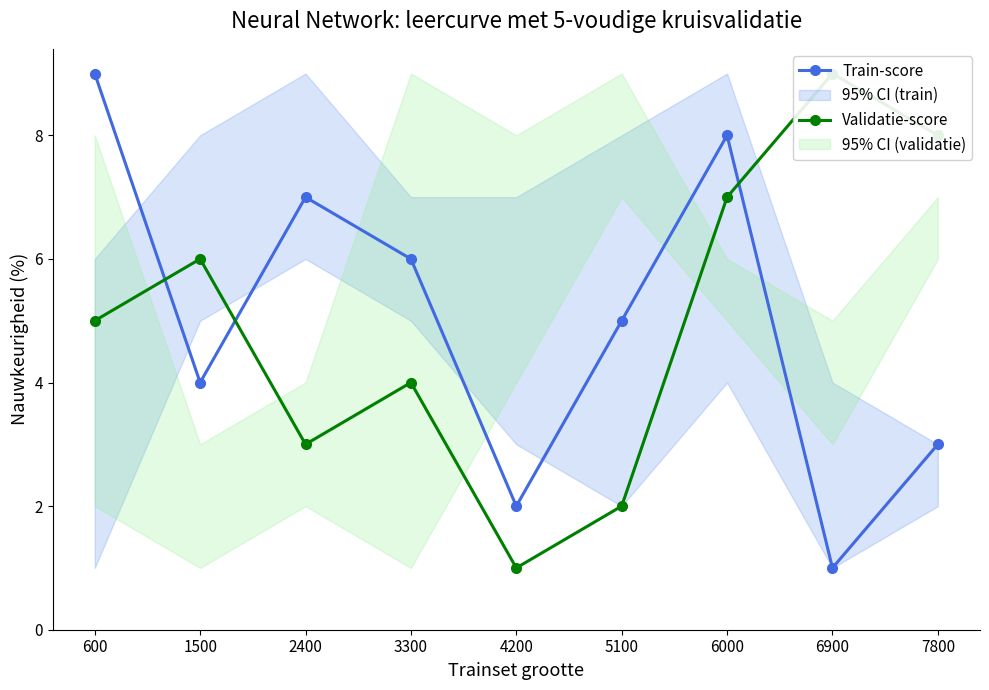

At which label does Train-score reach its peak?

600